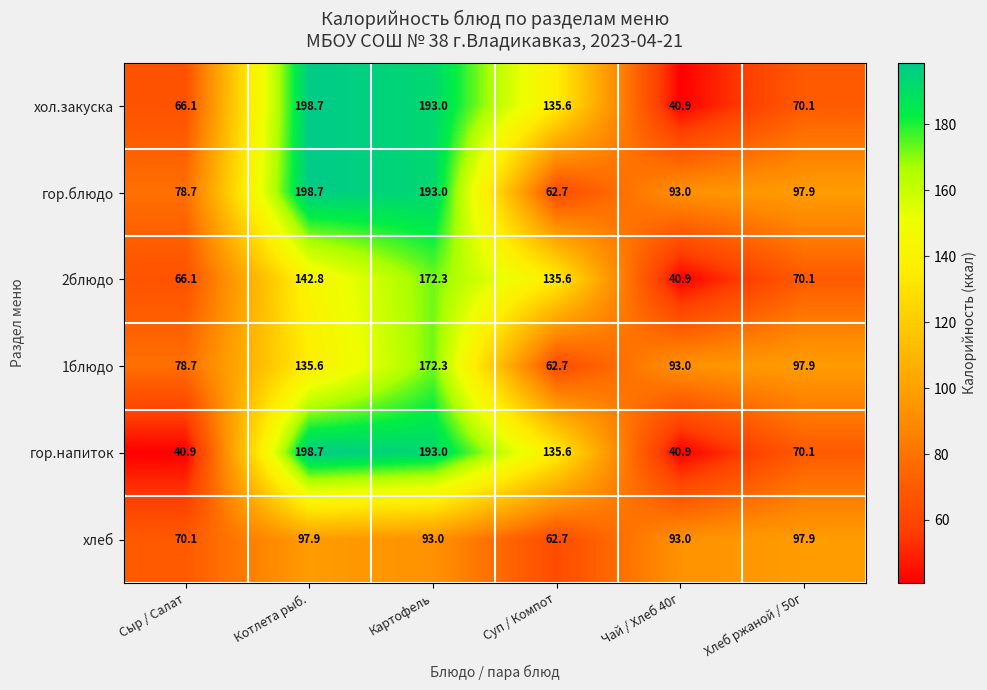

What is the difference between the maximum and second lowest values in the хол.закуска series?

132.6